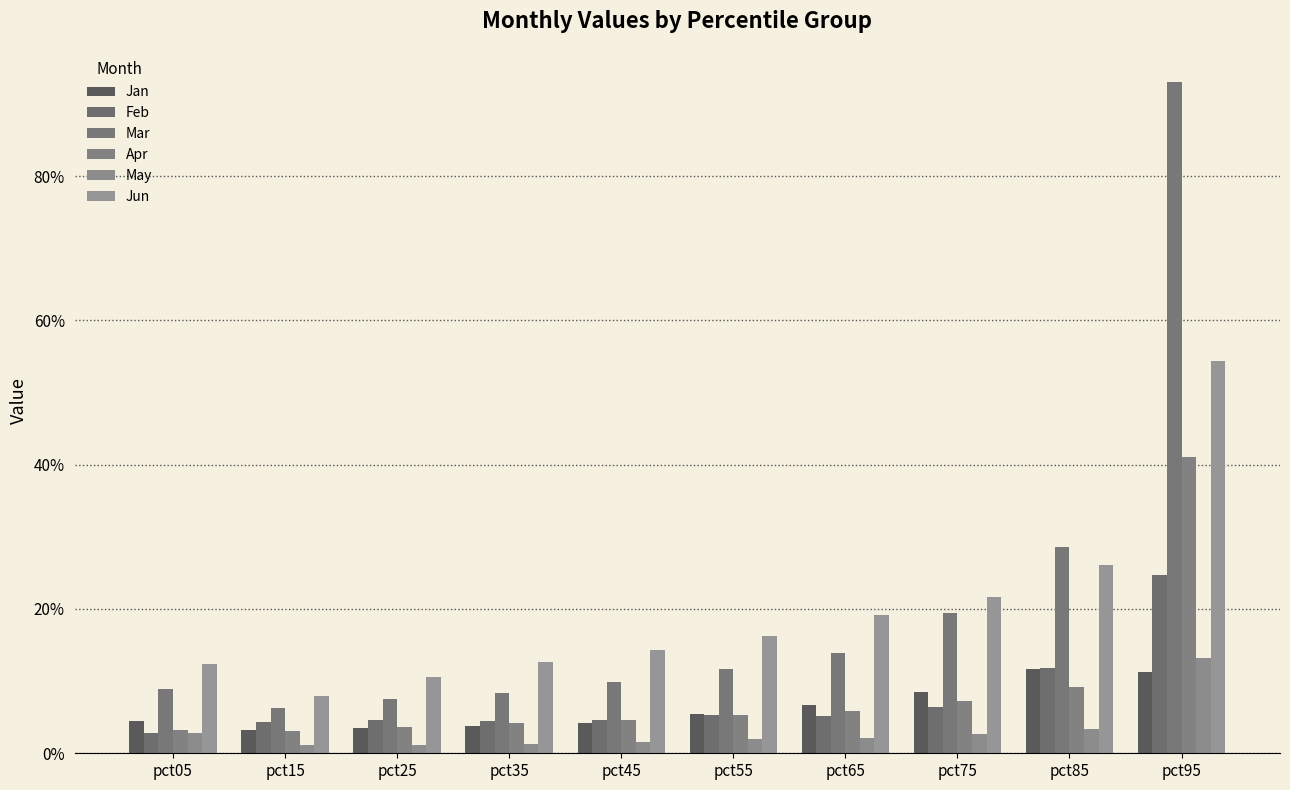

At which label is Jan closest to 0?

pct15